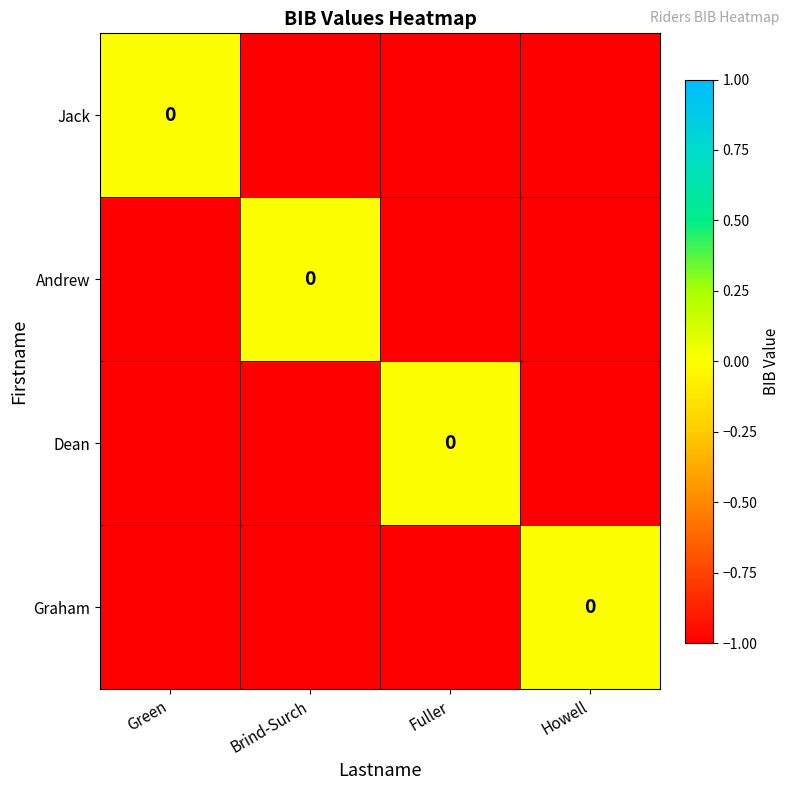

At which category does the chart reach its minimum across all series?

Brind-Surch